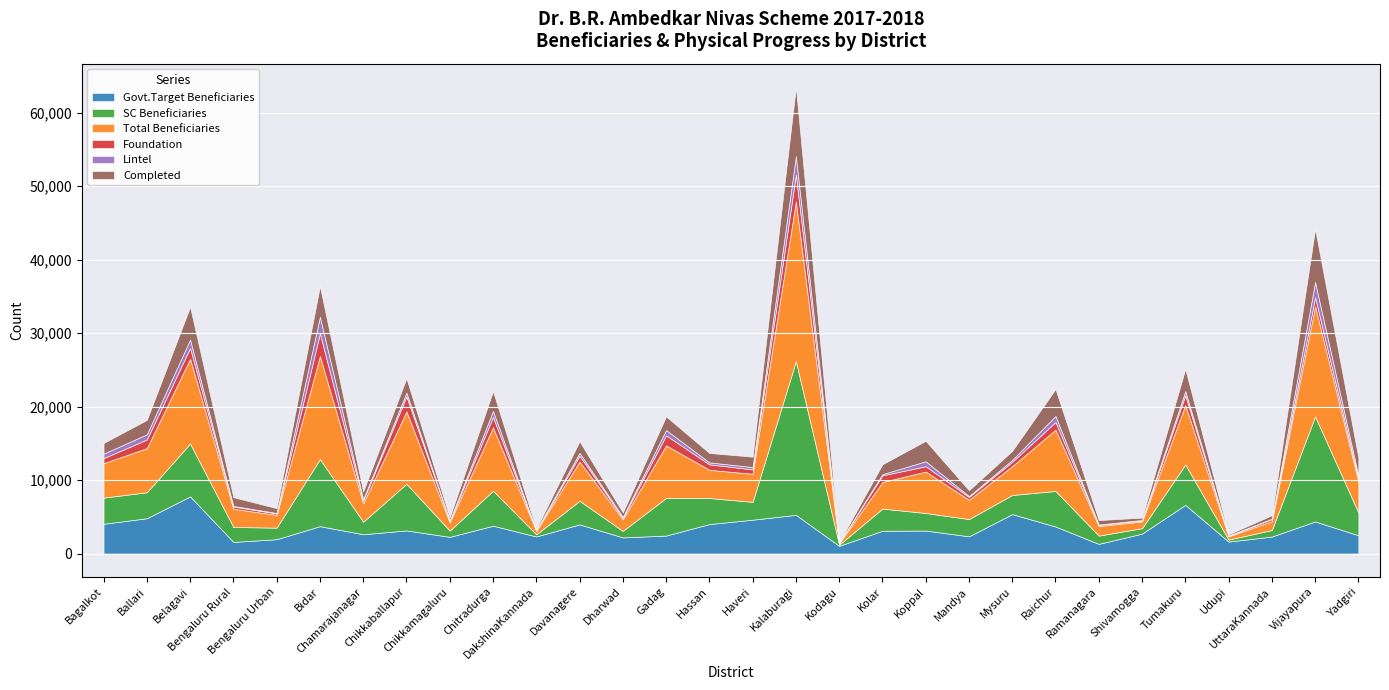

Which series changed the most between Bidar and Mandya?

Total Beneficiaries